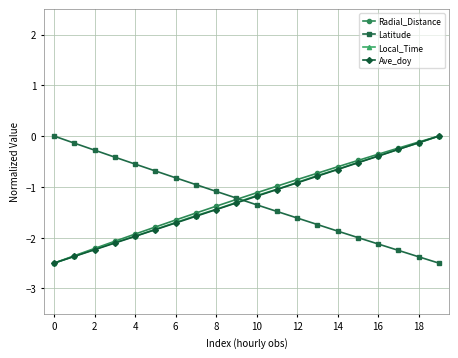

Does the chart have visible grid lines?

Yes